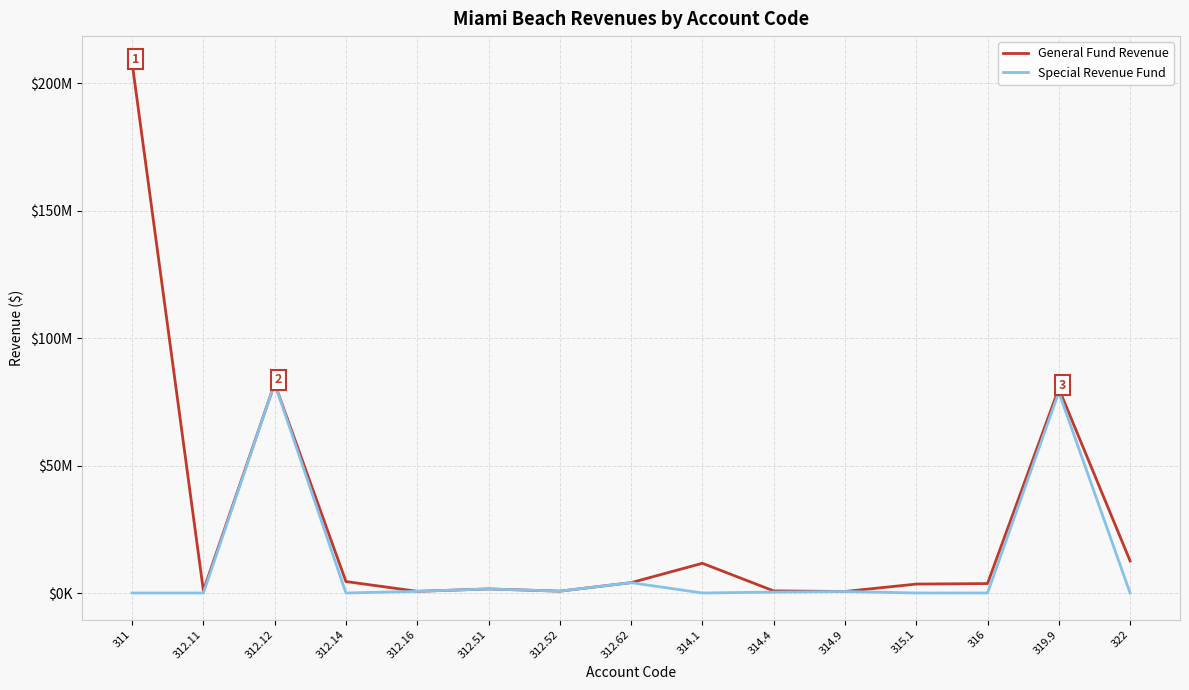

Which series has the largest range (max minus min)?

General Fund Revenue